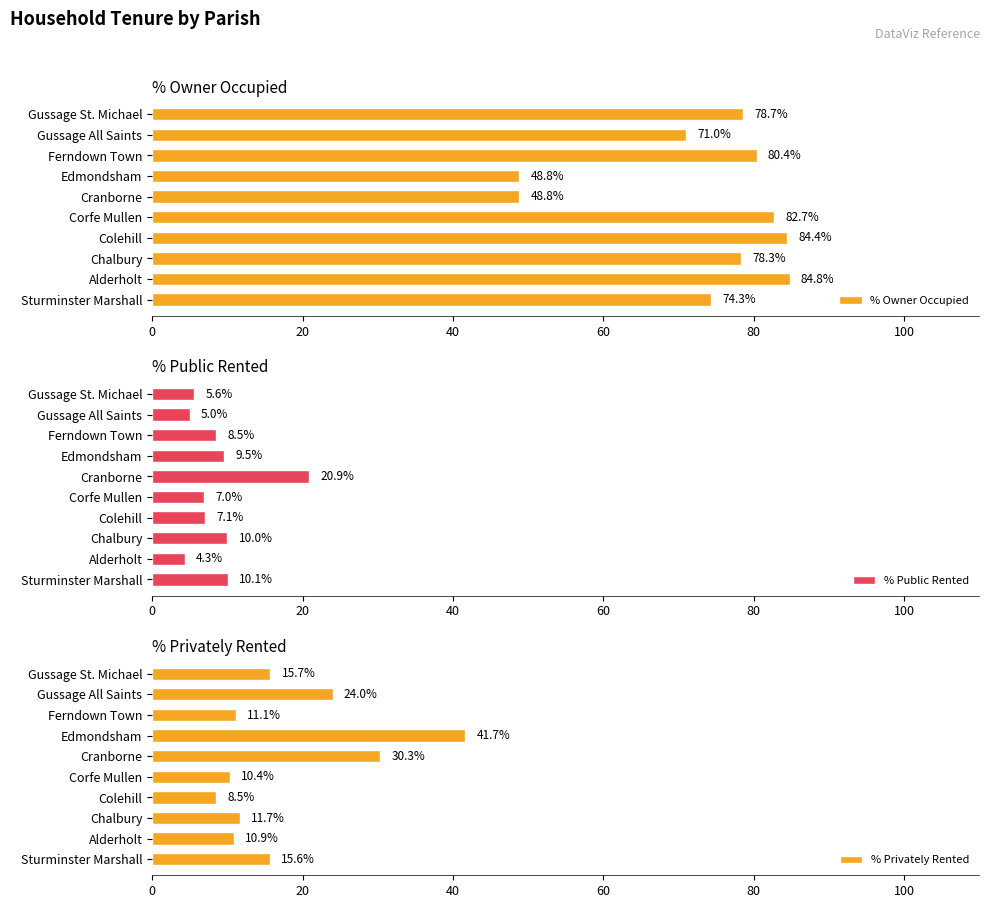

List the labels in order of % Privately Rented value, largest first.

Edmondsham, Cranborne, Gussage All Saints, Gussage St. Michael, Sturminster Marshall, Chalbury, Ferndown Town, Alderholt, Corfe Mullen, Colehill